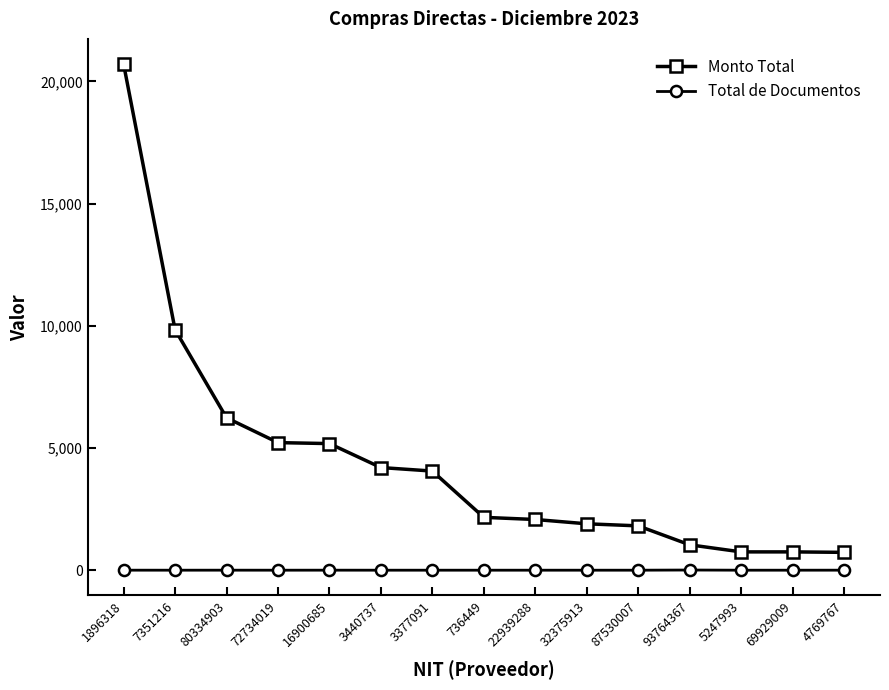

What is the spread (max minus min) of values at 3377091?

4055.0